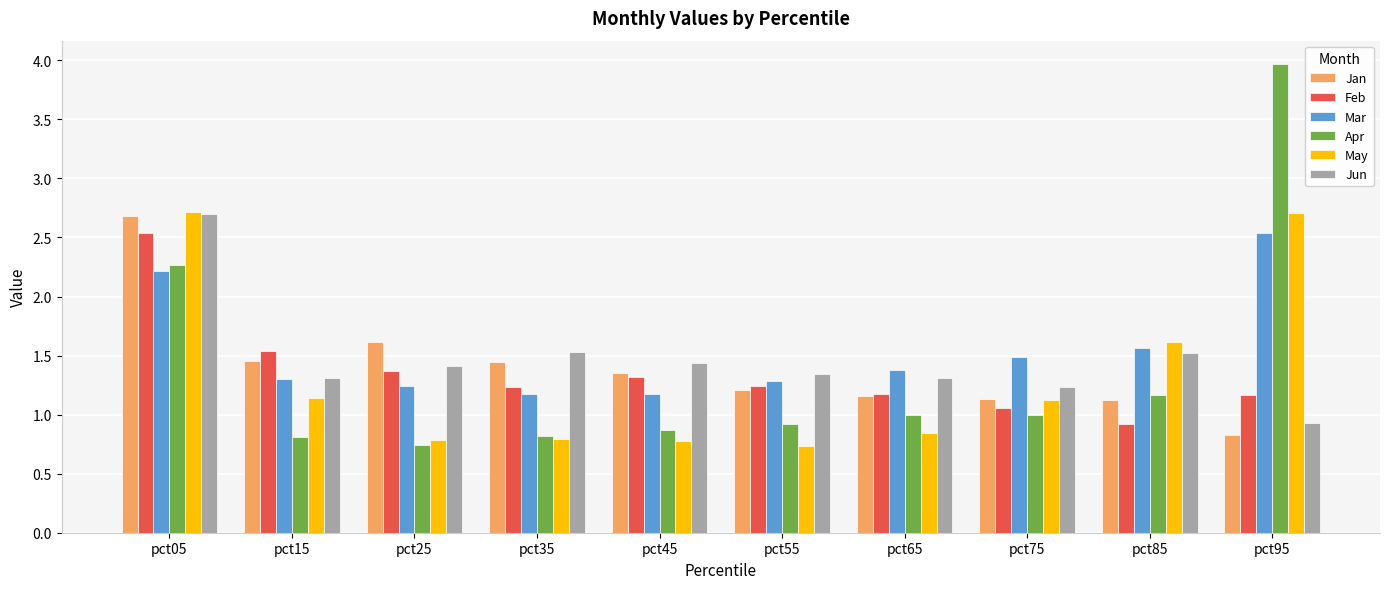

At which label is Apr closest to 2?

pct05